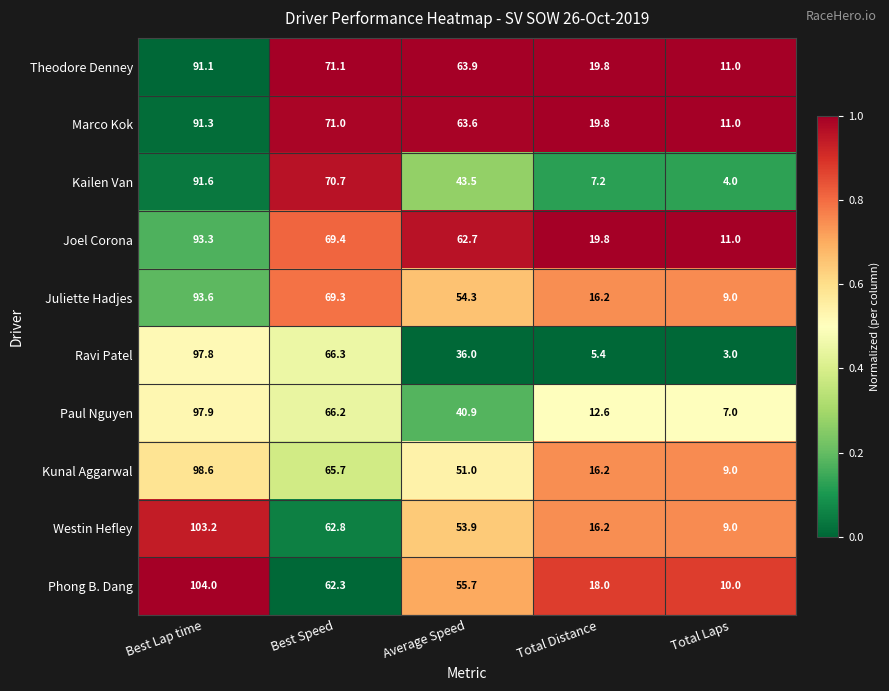

What is the average value of the Westin Hefley series?

49.0